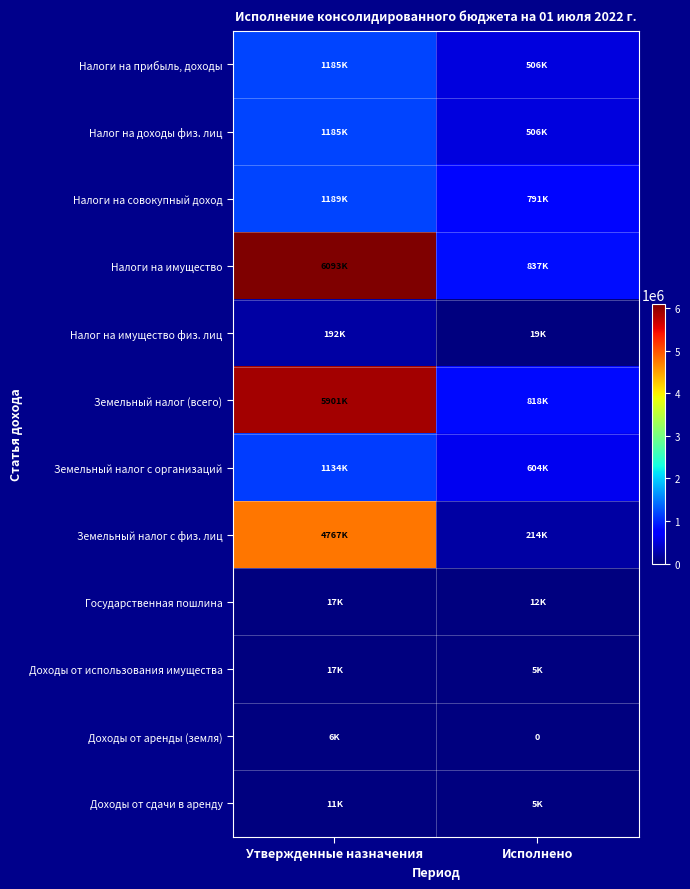

Read the Налог на доходы физ. лиц value at Утвержденные назначения.

1184700.0